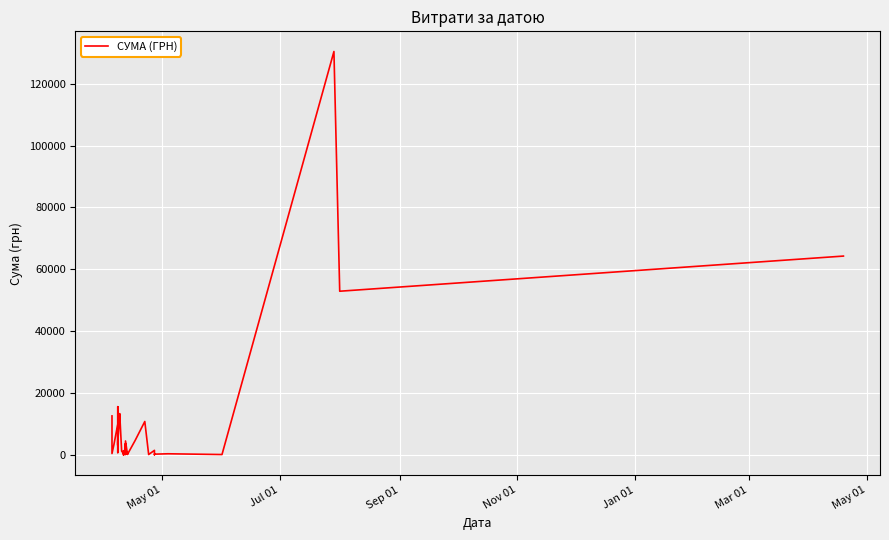

How many lines are shown in the chart?

1